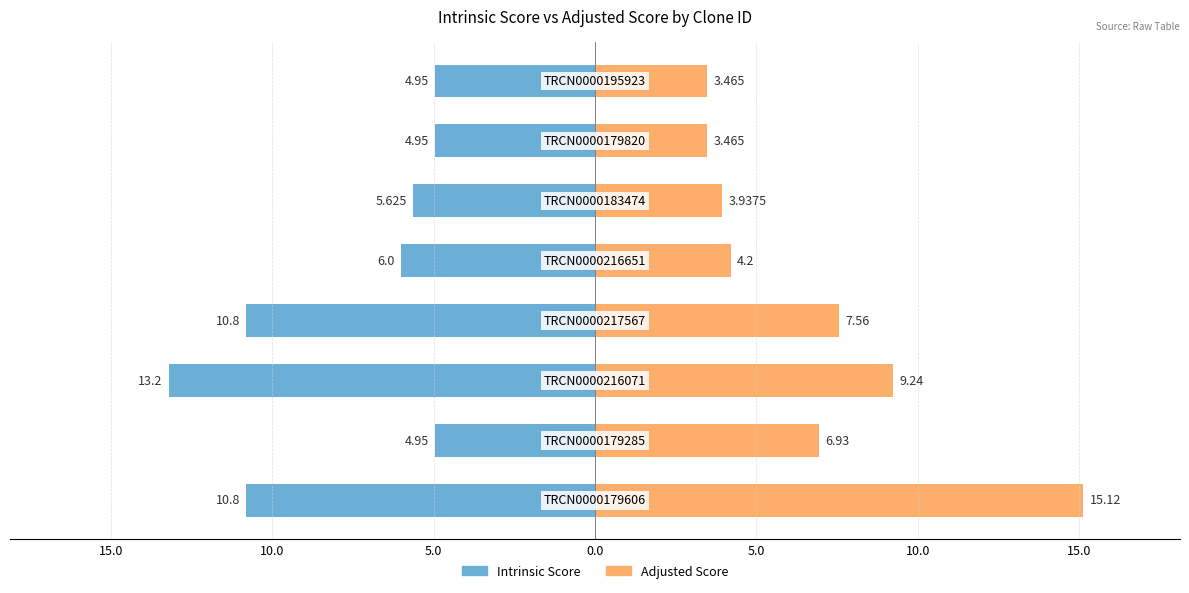

What is the average value of the Intrinsic Score series?

-7.7